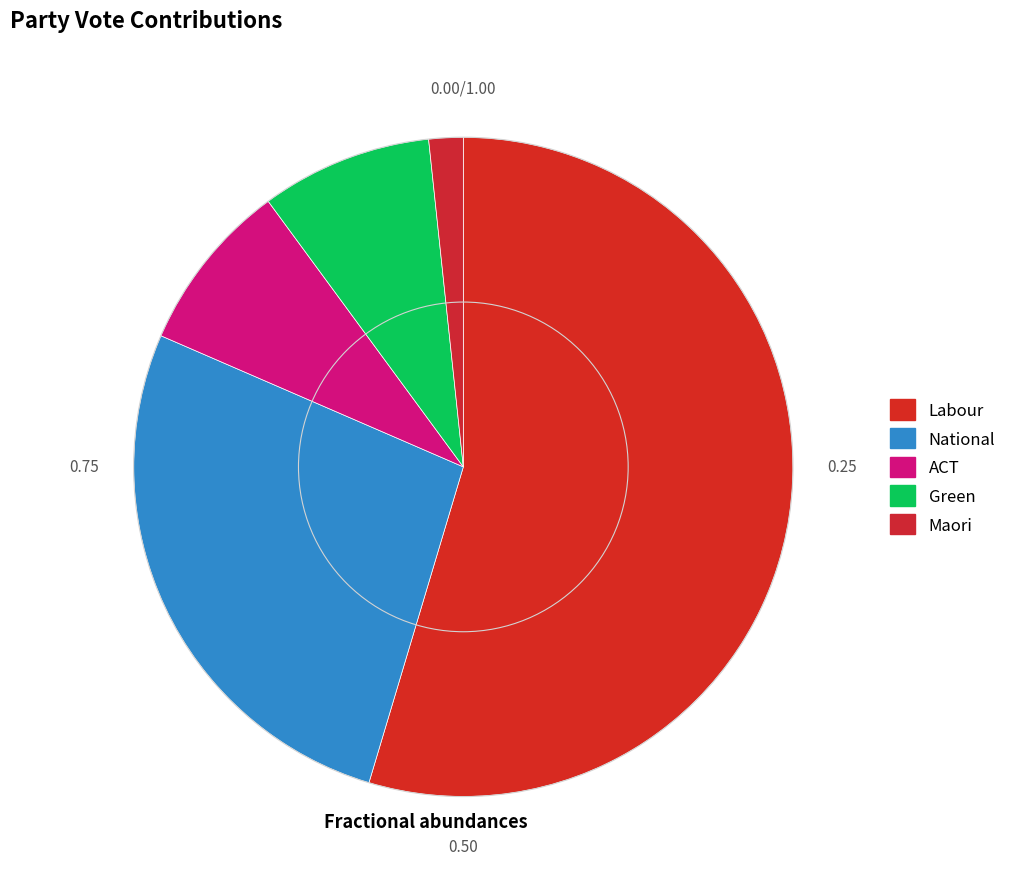

What is the ratio of the value at Maori to the value at ACT?

0.2